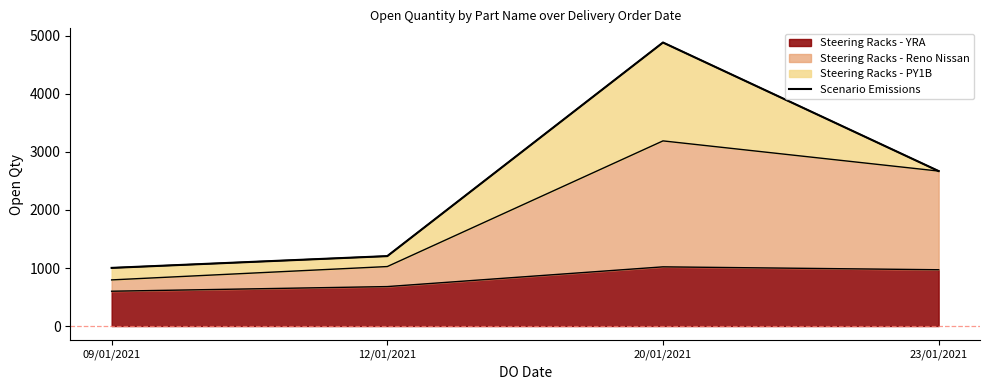

True or false: Steering Racks - YRA line has a value of 835 at 09/01/2021.

False